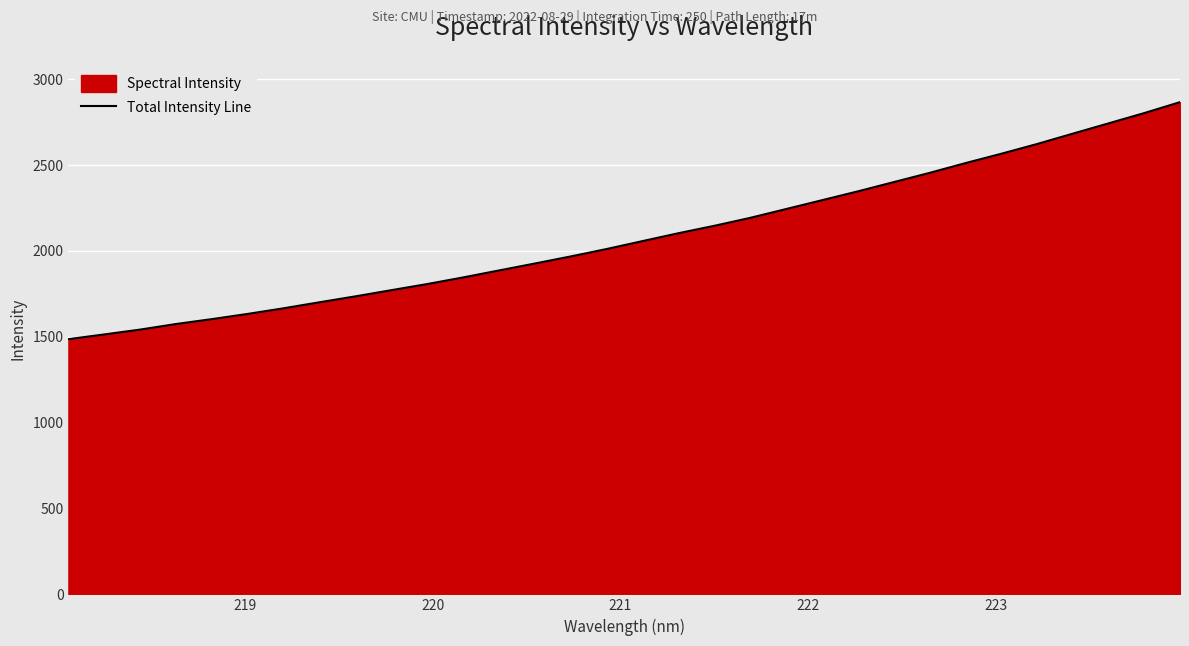

What is the maximum value shown in the chart?

2866.2